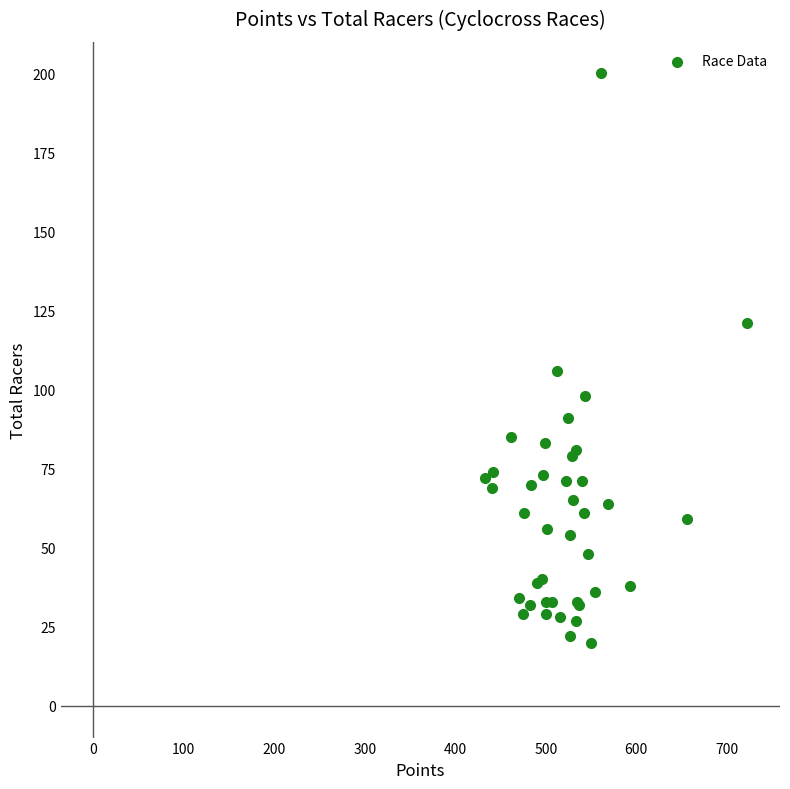

What Y value in the scatter plot is closest to 110?

106